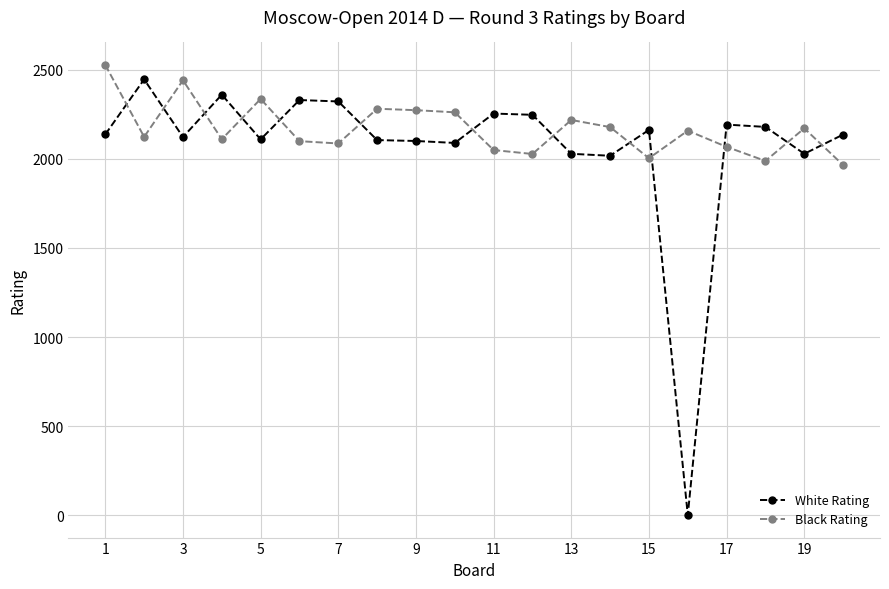

What is the minimum value for Black Rating?

1966